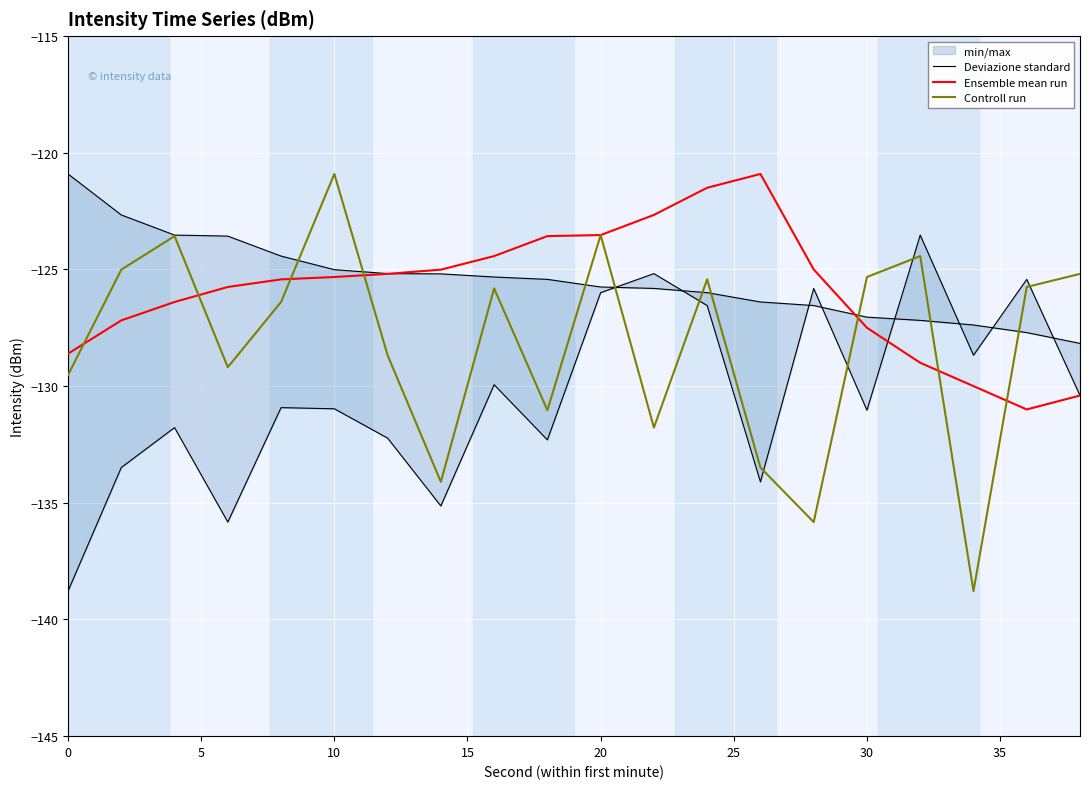

Reading right to left, transcribe all the data shown in this chart.

Deviazione standard: -130.4	-125.4	-128.7	-123.5	-131.0	-125.8	-134.1	-126.5	-125.2	-126.0	-132.3	-129.9	-135.1	-132.2	-131.0	-130.9	-135.8	-131.8	-133.5	-138.8
Ensemble mean run: -130.4	-131.0	-130.0	-129.0	-127.5	-125.0	-120.9	-121.5	-122.7	-123.5	-123.6	-124.4	-125.0	-125.2	-125.3	-125.4	-125.8	-126.4	-127.2	-128.6
Controll run: -125.2	-125.8	-138.8	-124.4	-125.3	-135.8	-133.5	-125.4	-131.8	-123.5	-131.0	-125.8	-134.1	-128.7	-120.9	-126.4	-129.2	-123.6	-125.0	-129.5